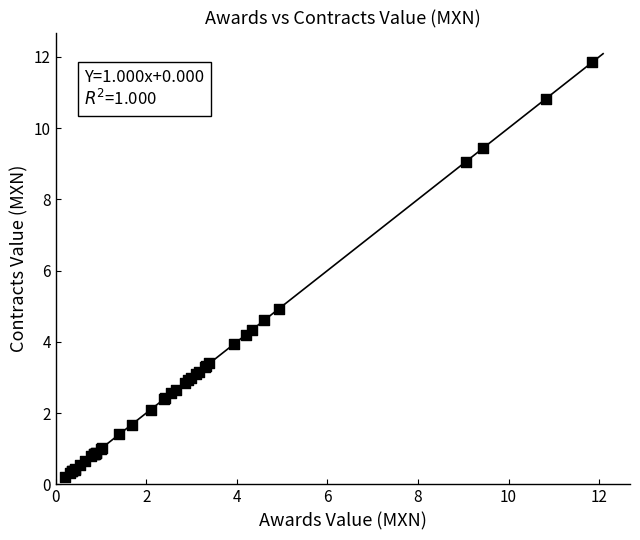

What Y value in the scatter plot is closest to 6?

4.9